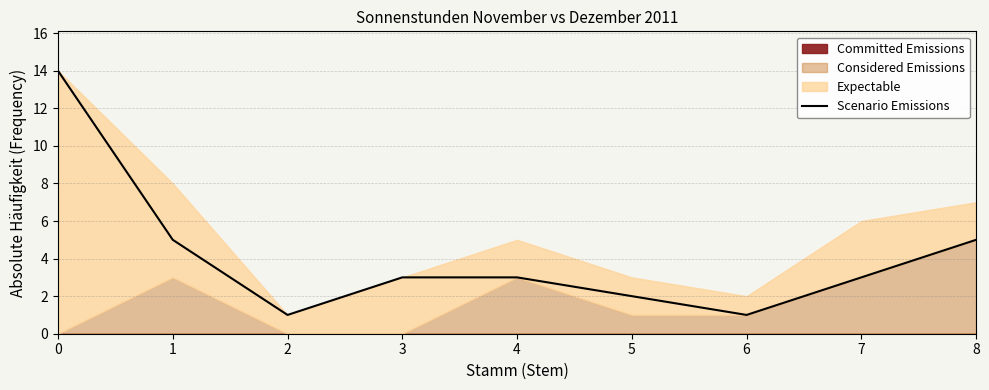

How many interior local valleys (lower than both neighbors) does the data have?

2